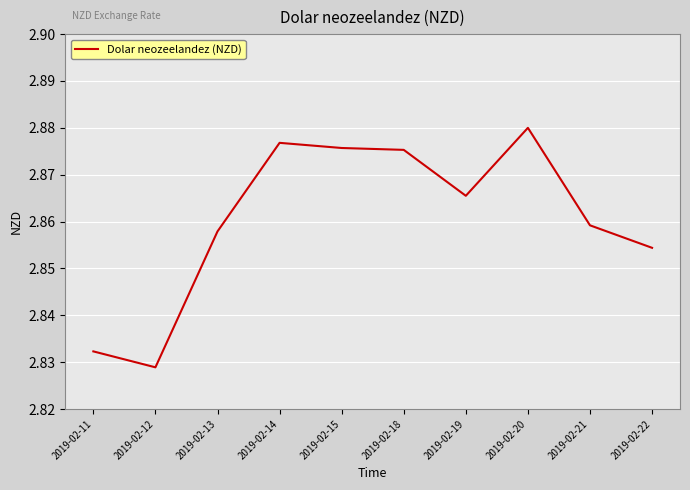

At which category does the chart reach its minimum across all series?

2019-02-12